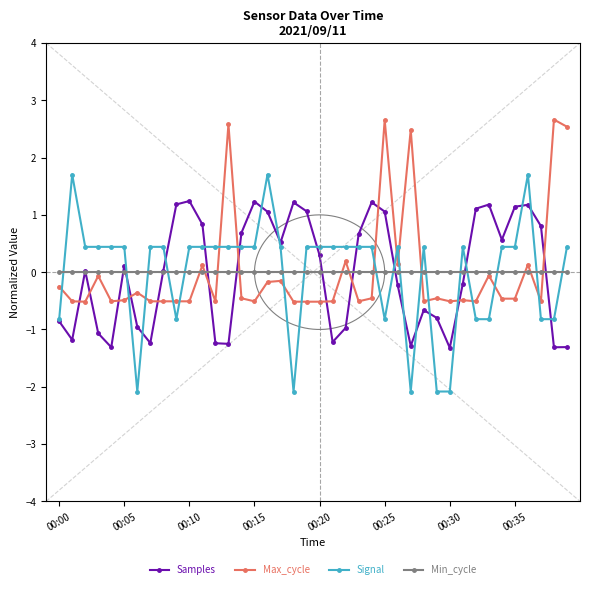

What is the highest value of the Signal series?

1.7